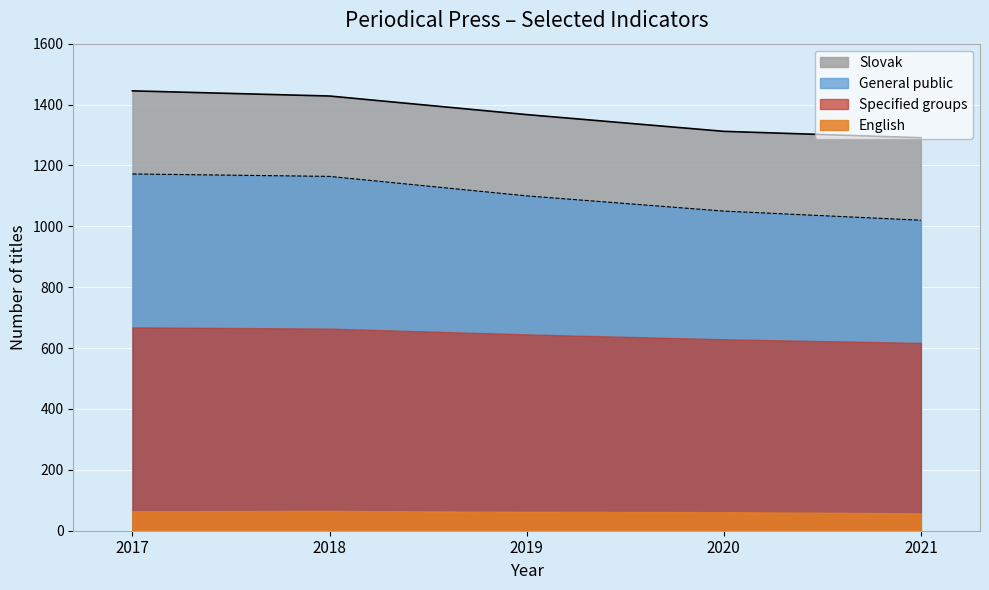

What is the value of the General public point at the 1st from the left?

1172